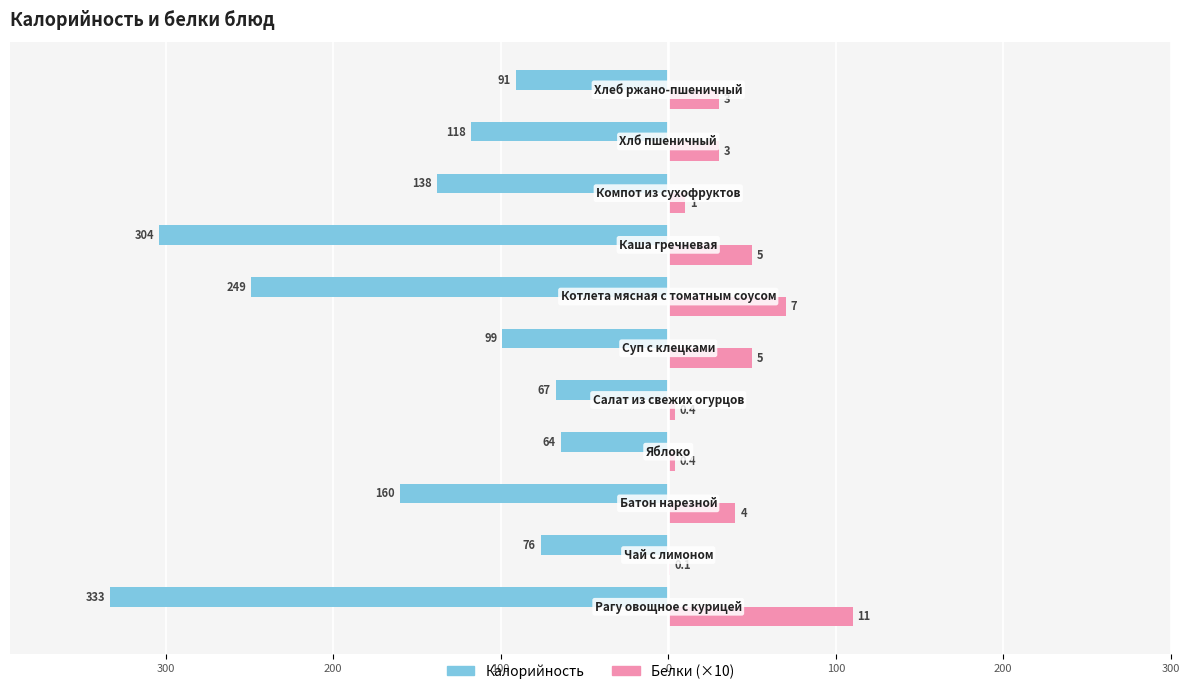

What are all the series names shown in the legend?

Калорийность, Белки (×10)